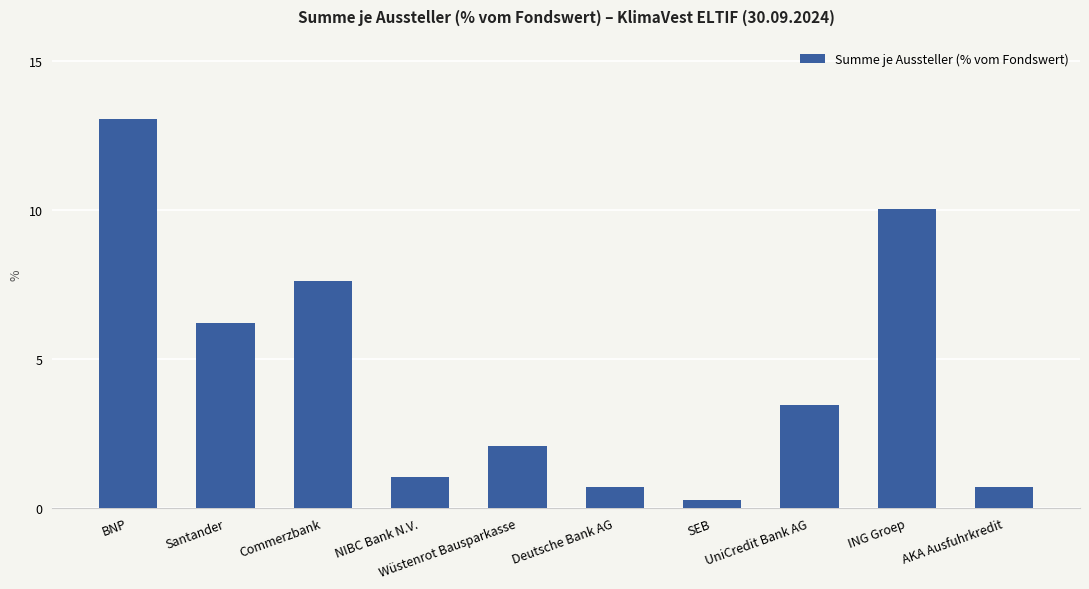

How many distinct data groups are displayed?

1